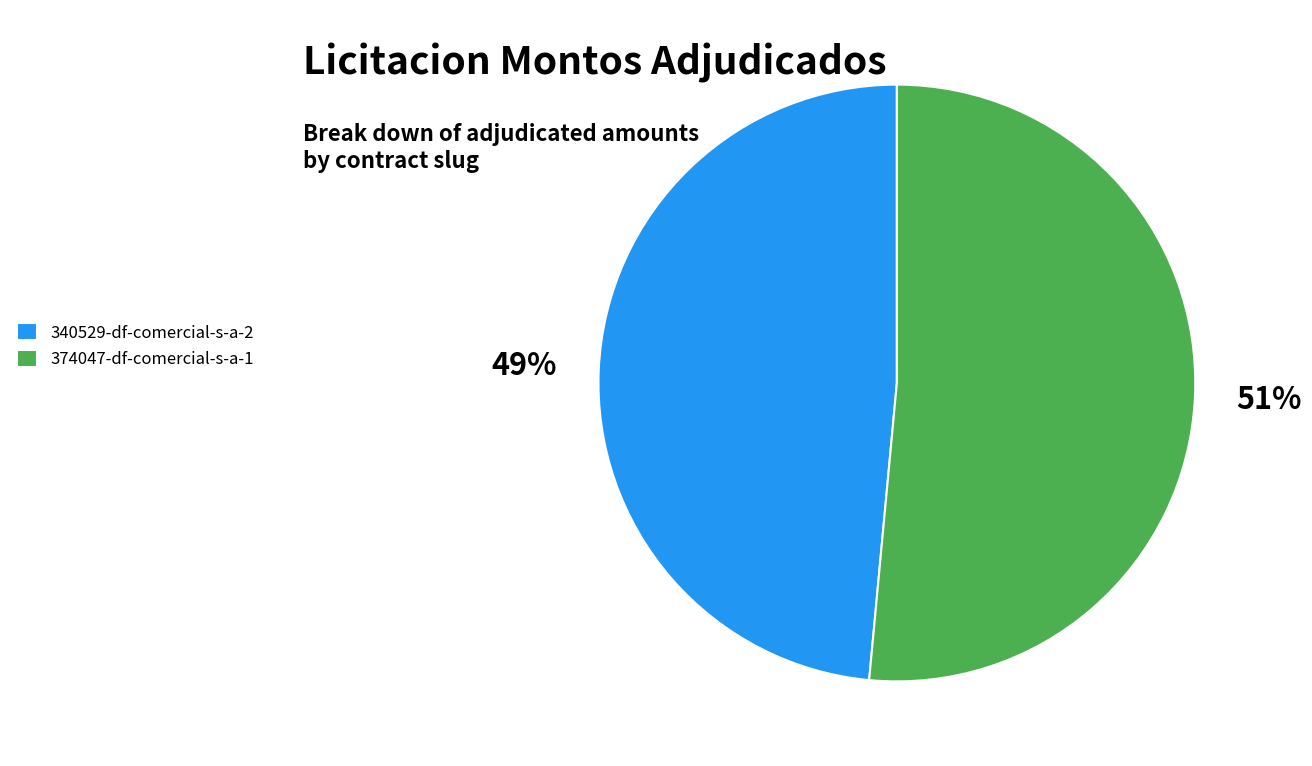

Which has a higher value, 374047-df-comercial-s-a-1 or 340529-df-comercial-s-a-2?

374047-df-comercial-s-a-1